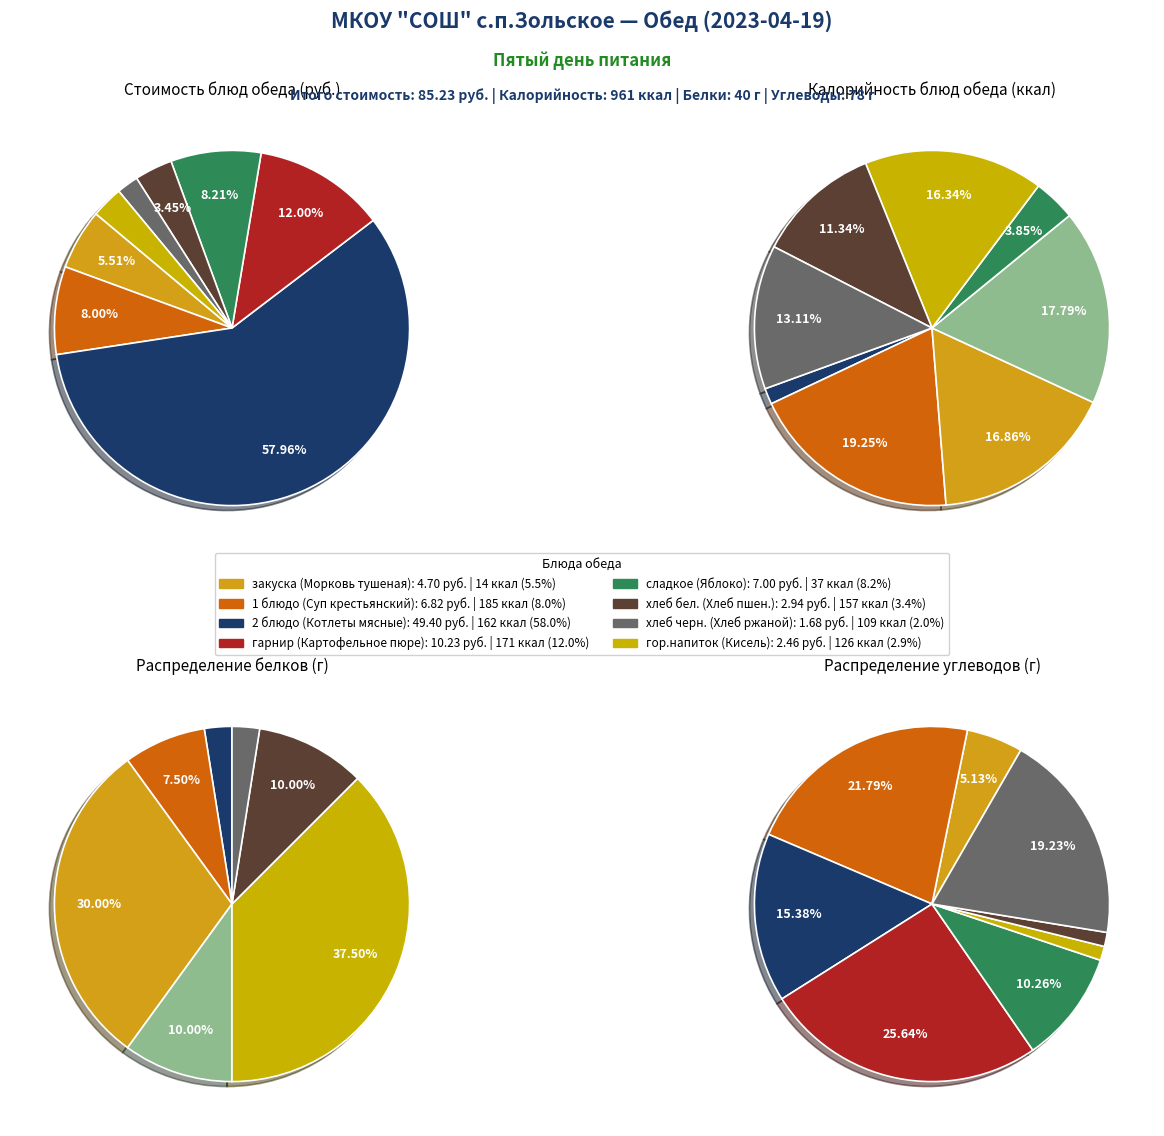

What percentage is the 2 блюдо (Котлеты мясные) slice, to the nearest percent?

58%